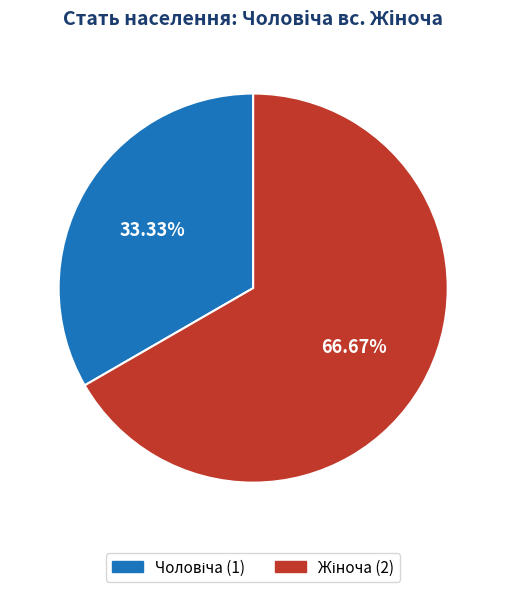

Is there a majority slice in this chart?

Yes